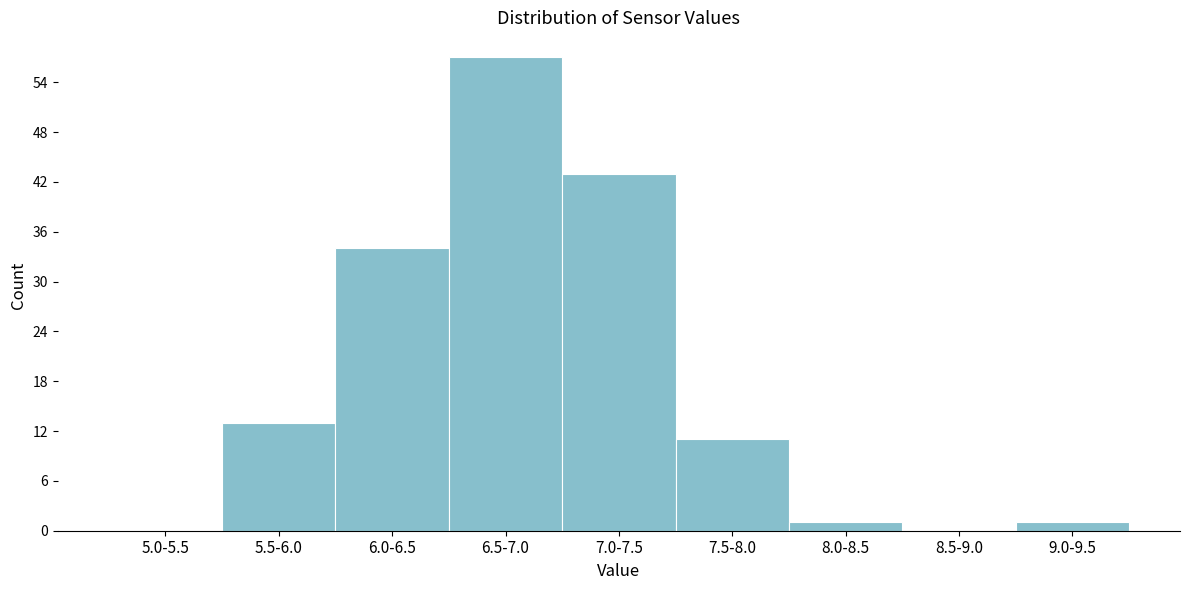

Reading right to left, extract all data points from this chart.

9.0-9.5=1	8.5-9.0=0	8.0-8.5=1	7.5-8.0=11	7.0-7.5=43	6.5-7.0=57	6.0-6.5=34	5.5-6.0=13	5.0-5.5=0